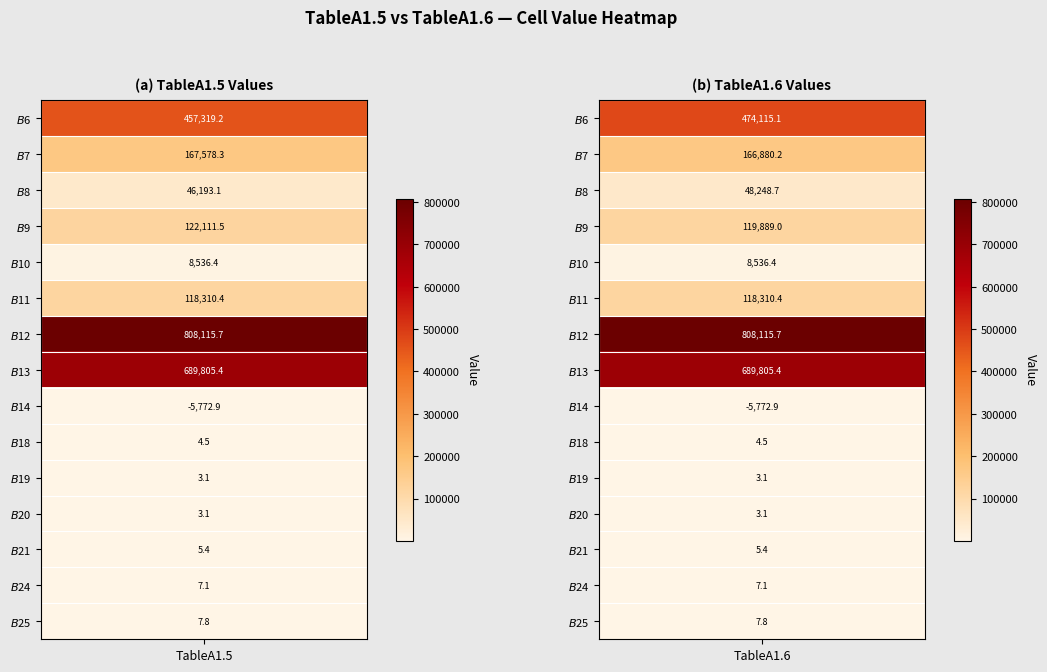

List the series in order of their peak value, highest first.

TableA1.5, TableA1.6